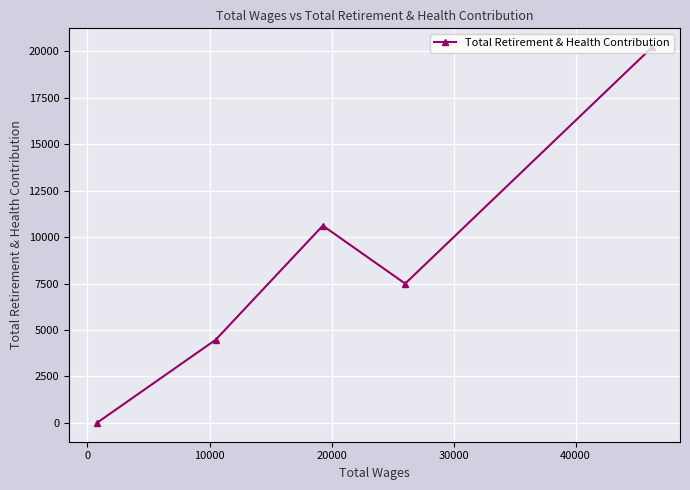

What is the difference between the second highest and second lowest values?

6139